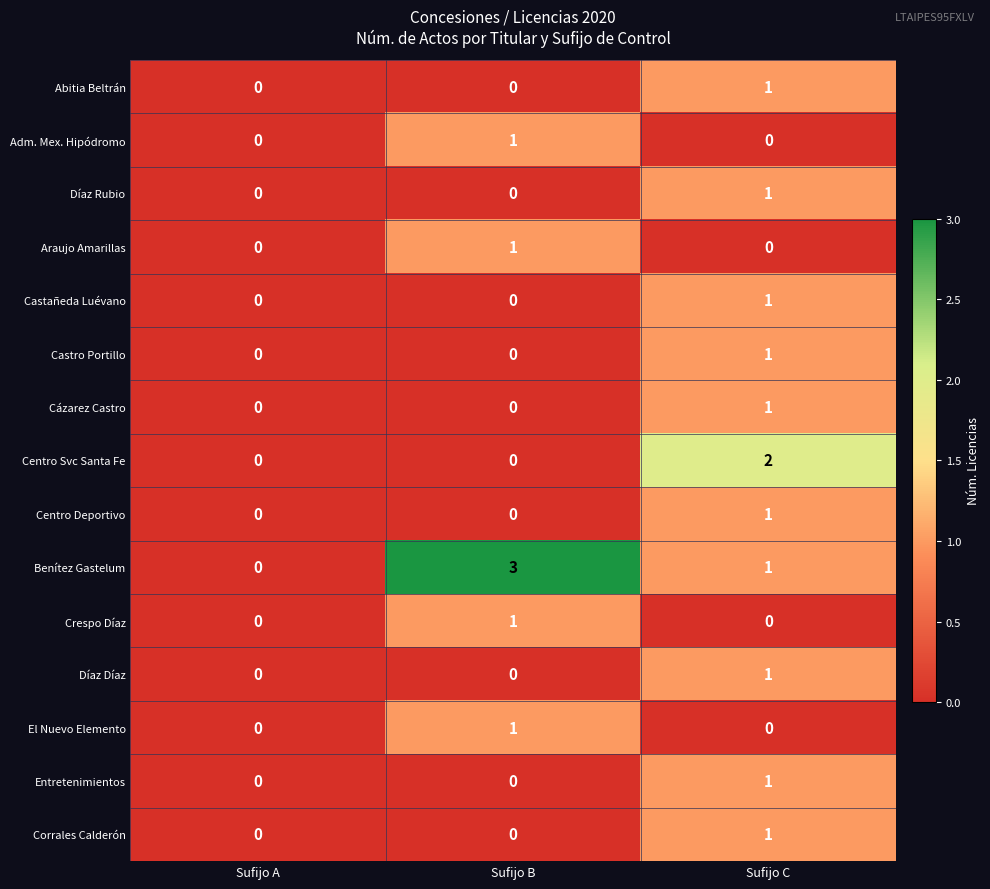

How many data points does each series have?

3